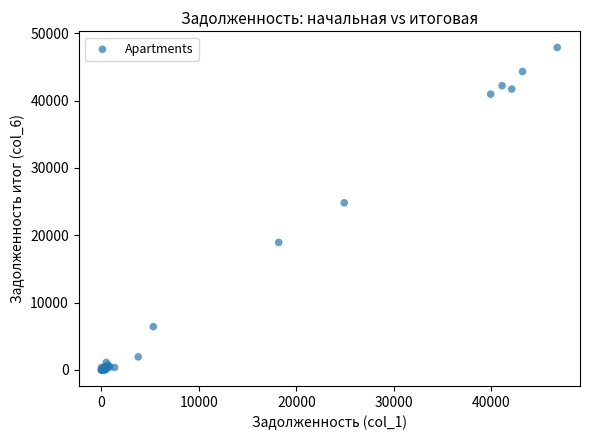

What Y value in the scatter plot is closest to 23941?

24819.4